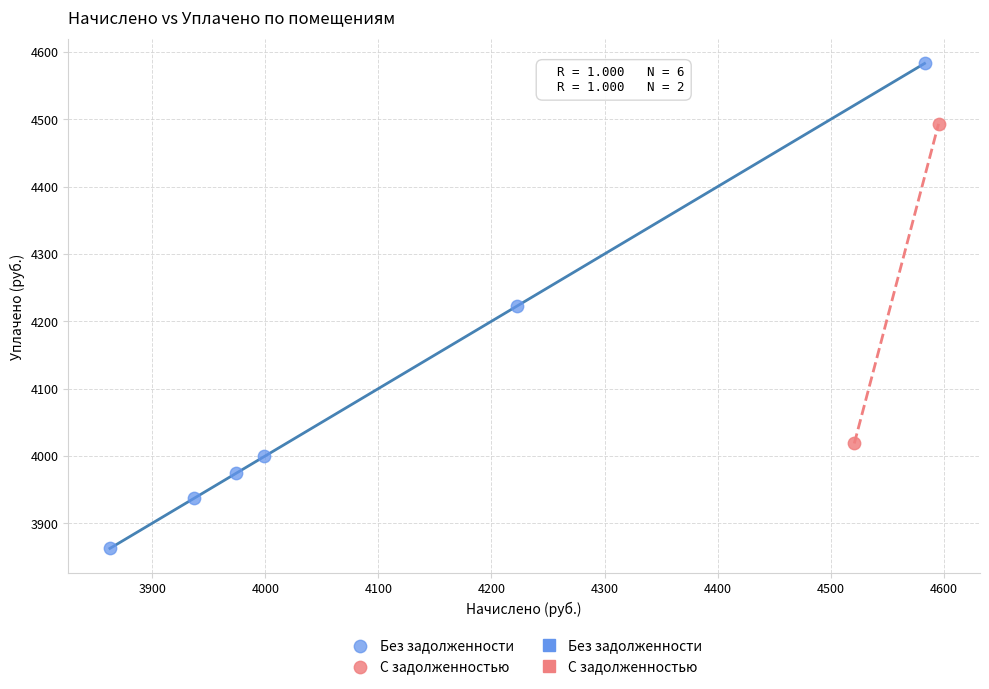

Which series has the widest spread of Y values?

Без задолженности